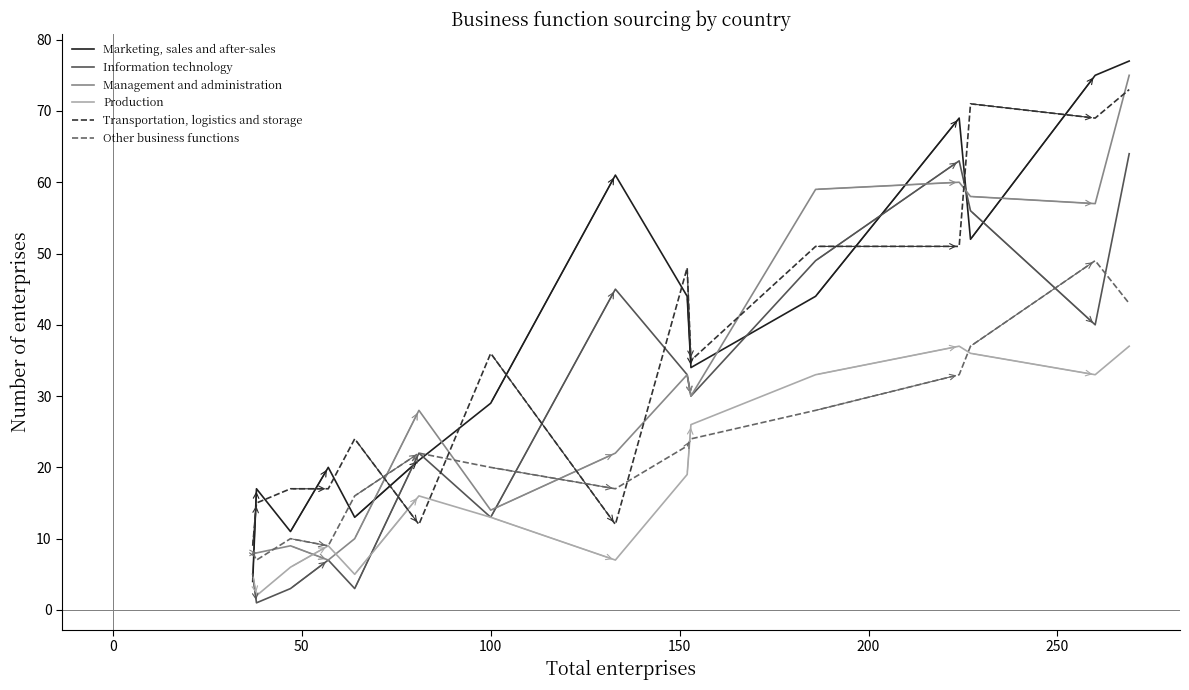

Which series has the largest range (max minus min)?

Marketing, sales and after-sales